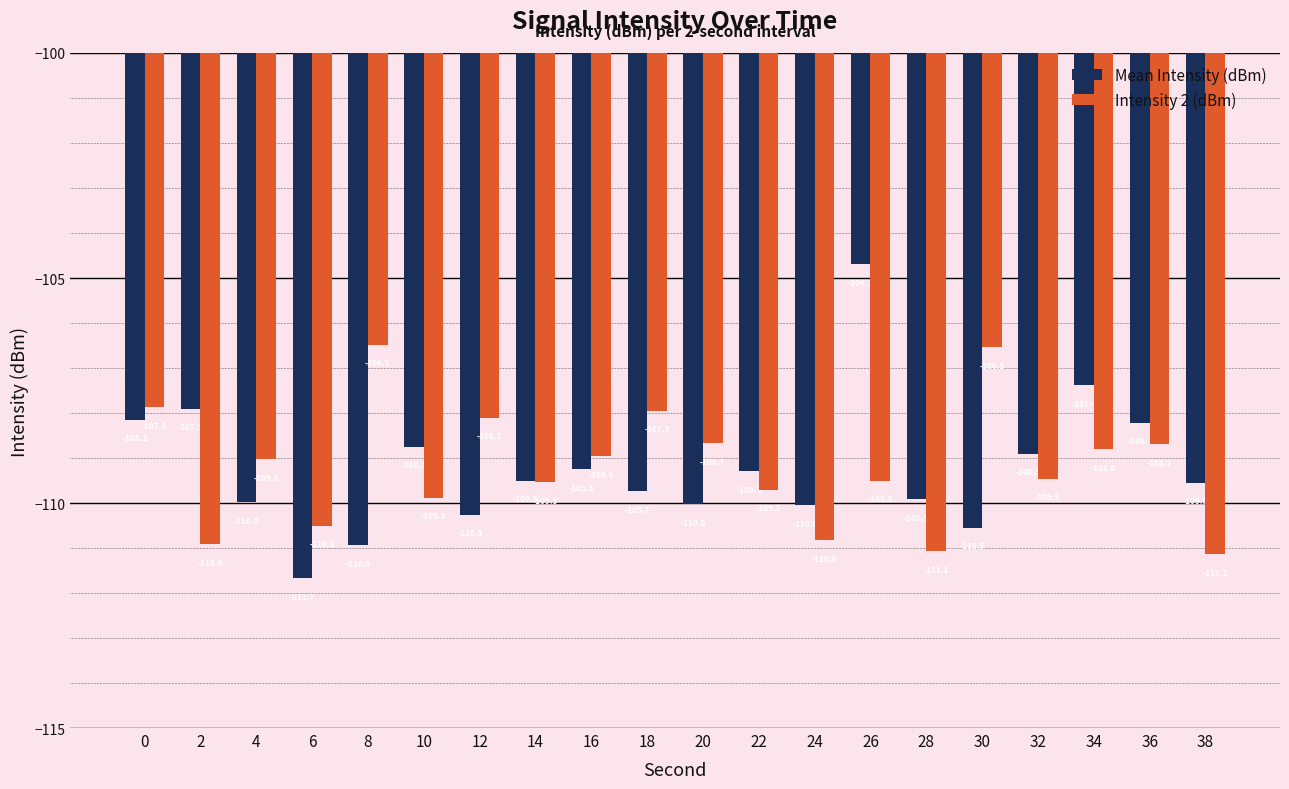

What is the difference between the Mean Intensity (dBm) values at 26 and 30?

5.9